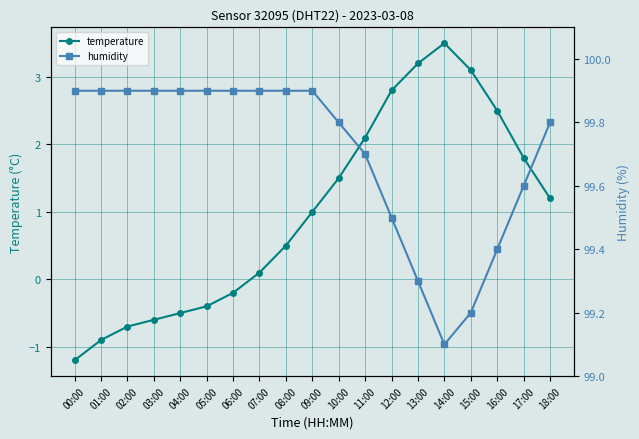

Does the chart display data point markers on the line(s)?

Yes